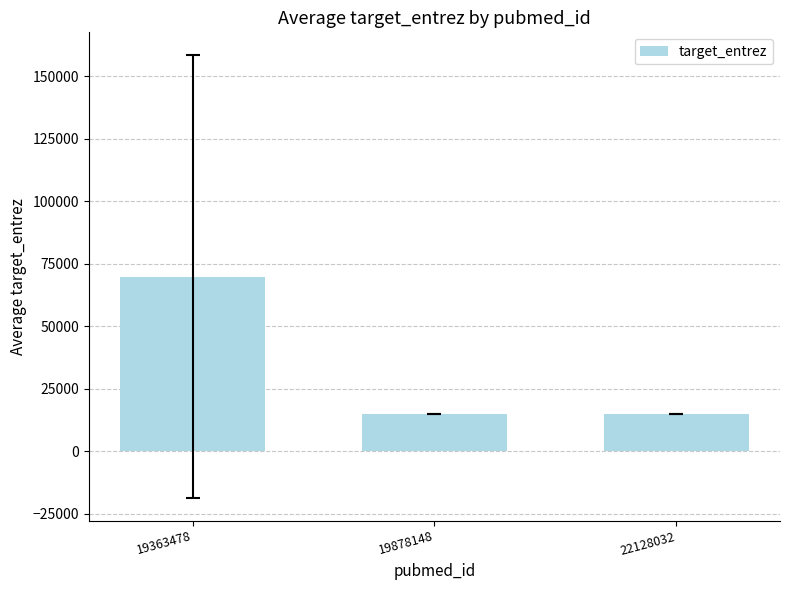

True or false: the data shows 69847 at 19363478.

True